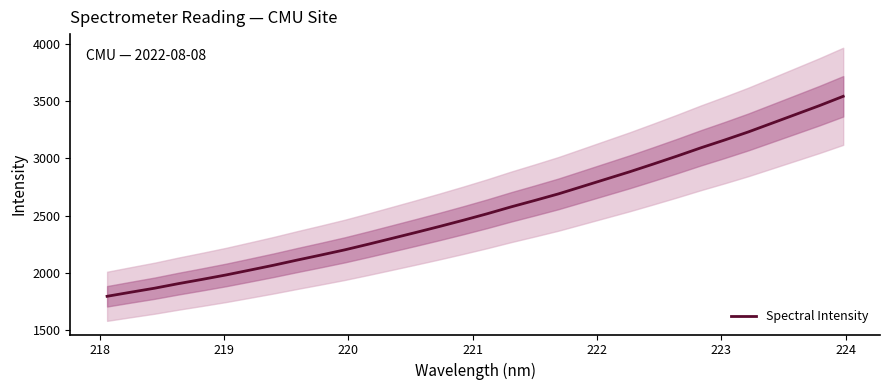

What is the maximum value for Spectral Intensity?

3544.4